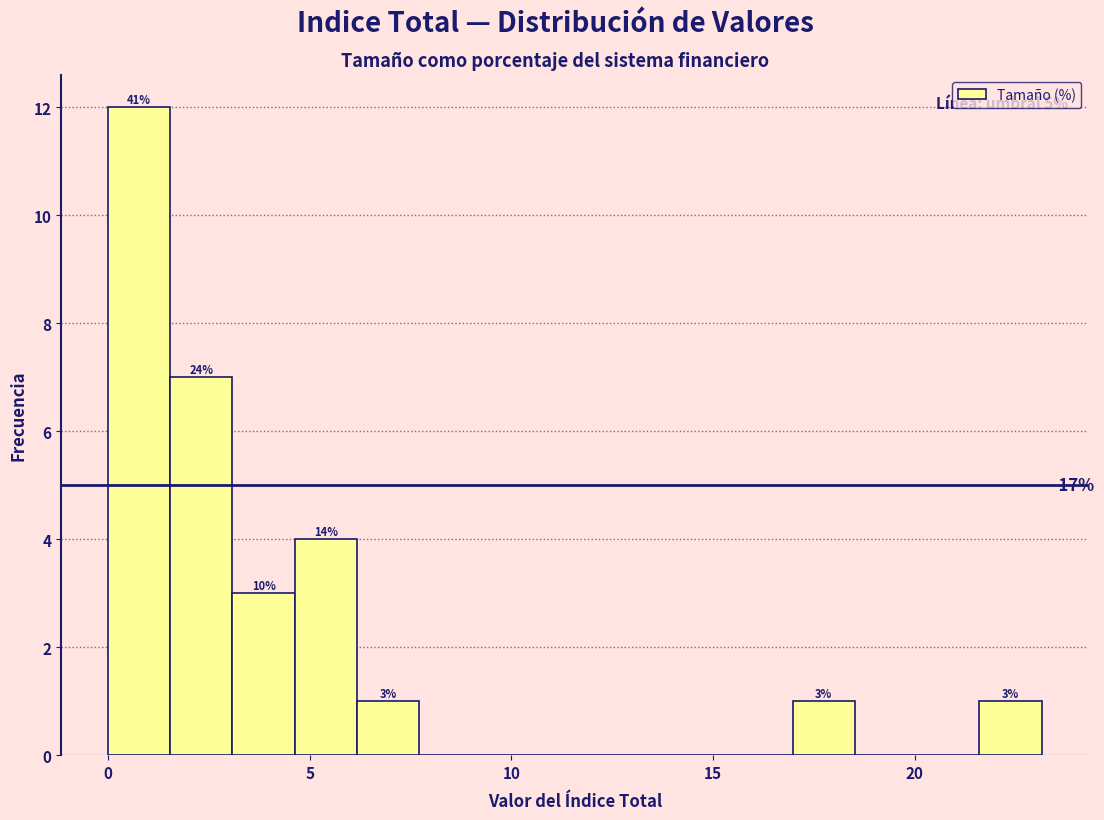

Around what value on the x-axis is the tallest bar? Give the approximate position of its centre, as read against the axis.

1.0